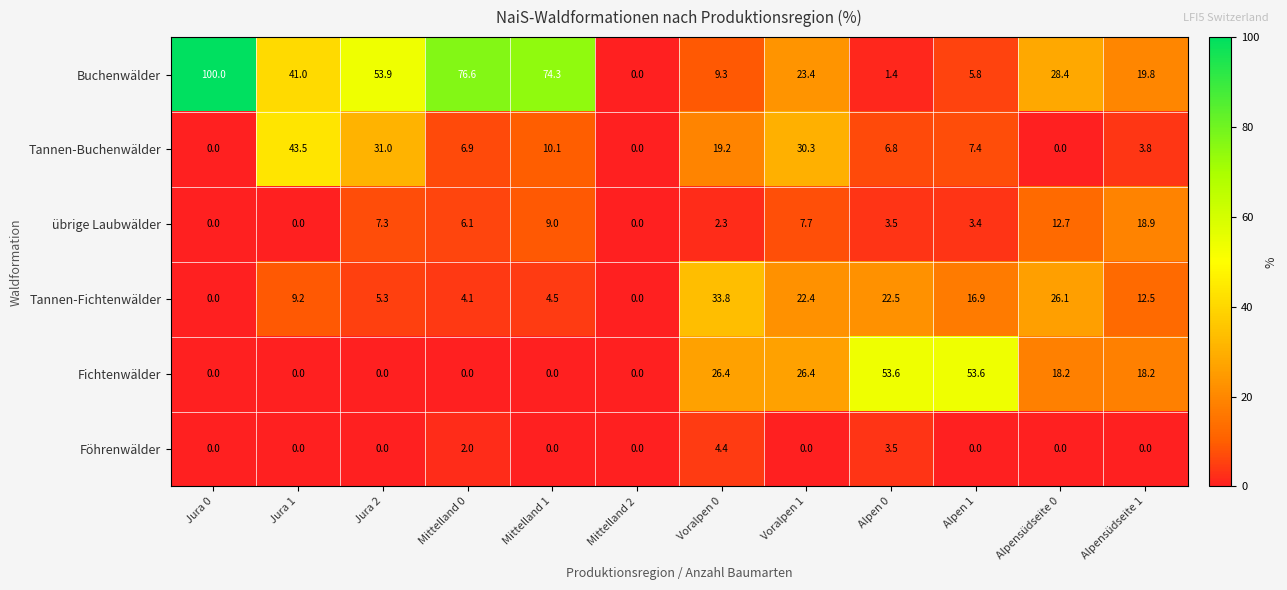

At how many categories does at least one series exceed 6?

11